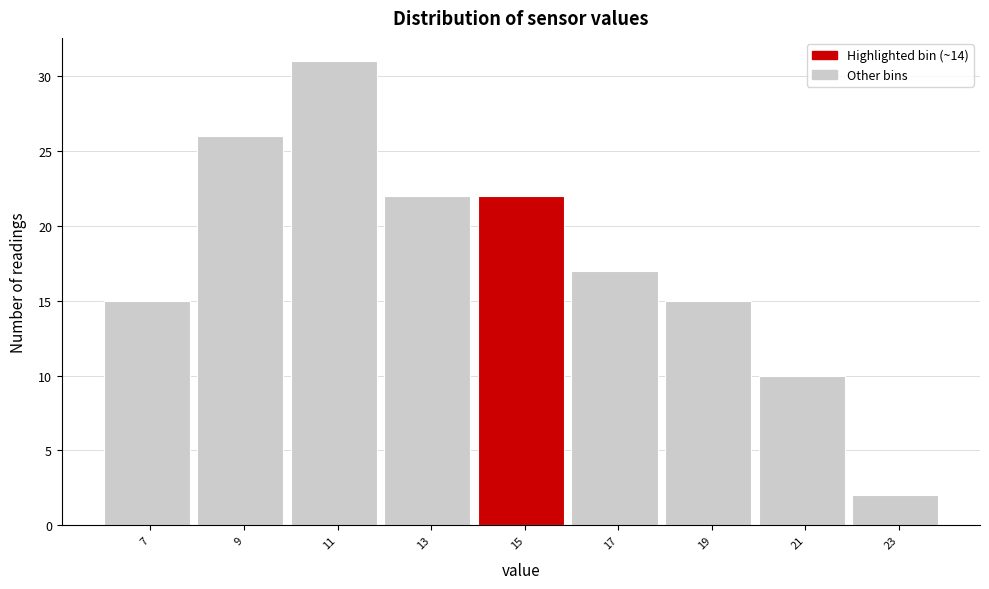

Reading left to right, transcribe this chart: for each bar, give the range it covers on the x-axis and its height. The values are not printed on the chart, so give them approximately, as read against the axis.

6 to 8: 15
8 to 10: 26
10 to 12: 31
12 to 14: 22
14 to 16: 22
16 to 18: 17
18 to 20: 15
20 to 22: 10
22 to 24: 2